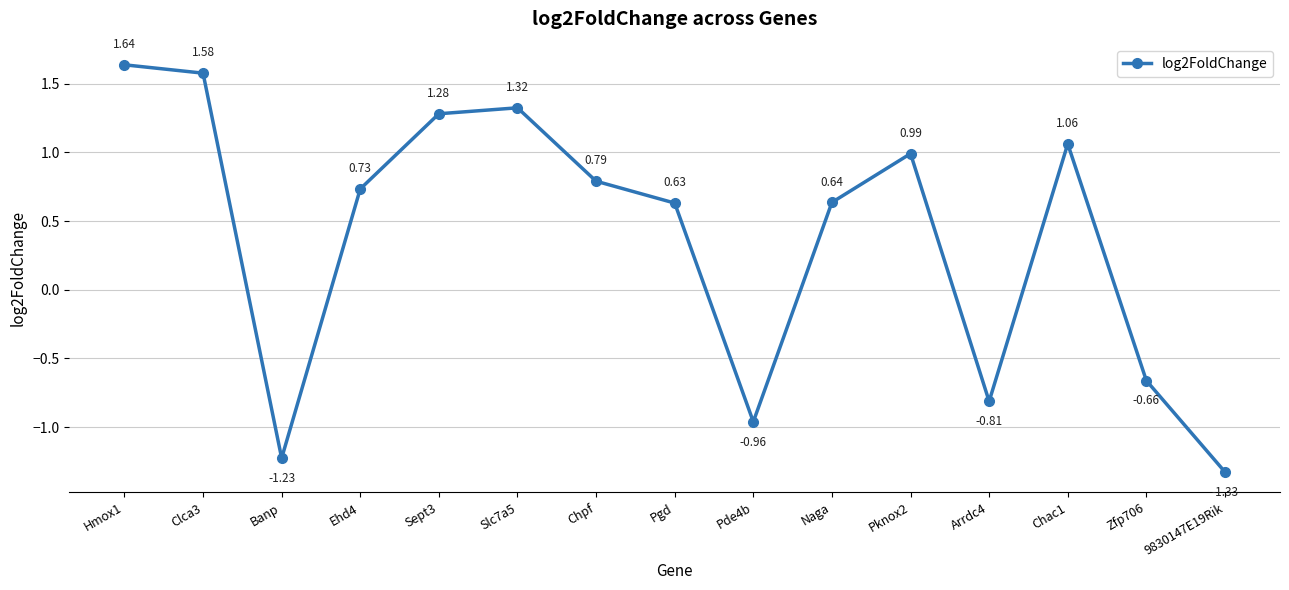

Which has a higher value, Sept3 or Pknox2?

Sept3